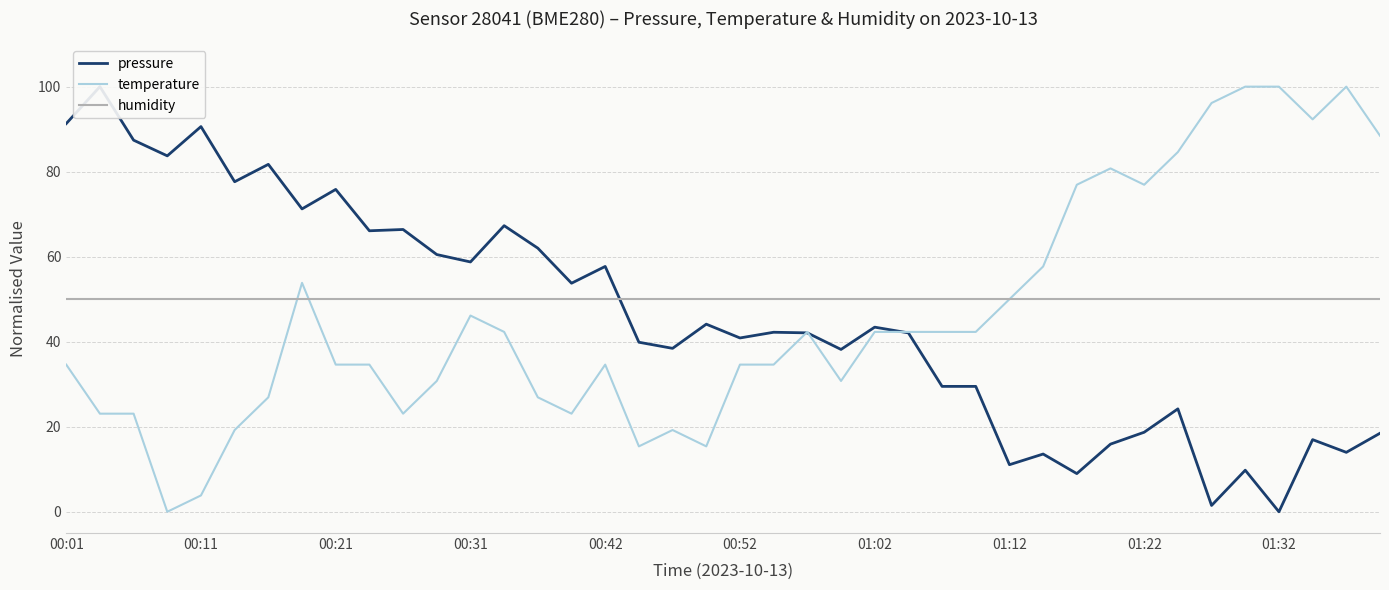

At which category is the sum across all series the highest?

00:01